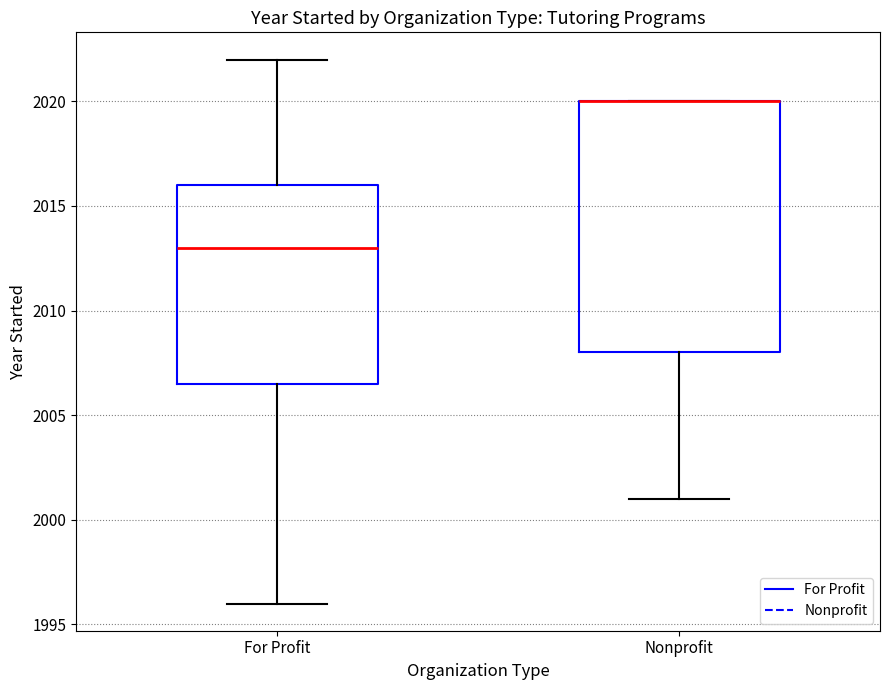

Reading left to right, read every box against the y-axis: the position of its median line, the range the box covers, and the ends of its whiskers. The values are not printed on the chart, so give them approximately, as read against the axis.

For Profit: median 2013.0, box 2006.5 to 2016.0, whiskers 1996.0 to 2022.0
Nonprofit: median 2020.0 (drawn on the box's upper edge), box 2008.0 to 2020.0, whiskers 2001.0 to 2020.0